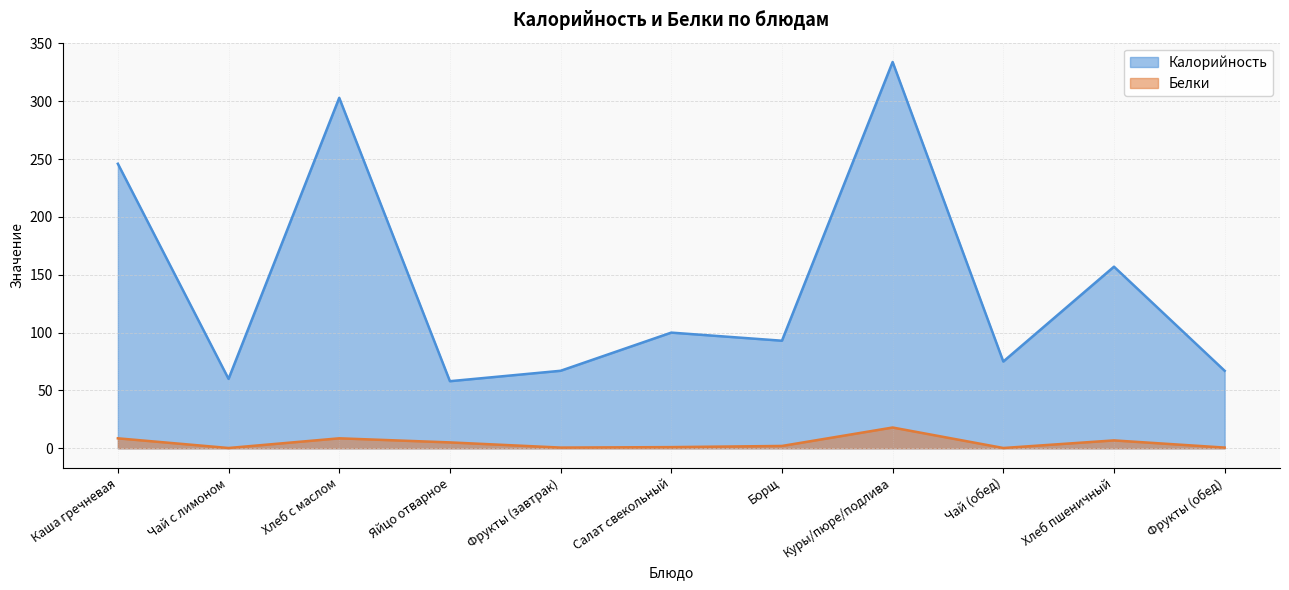

Which series has the largest range (max minus min)?

Калорийность